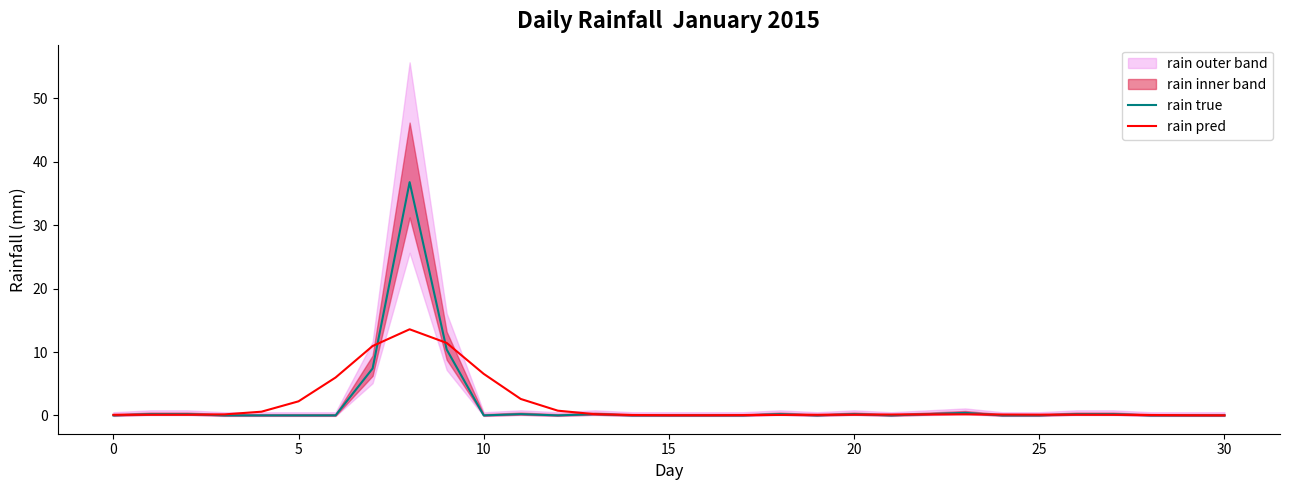

How many interior local valleys does the rain pred series have?

1